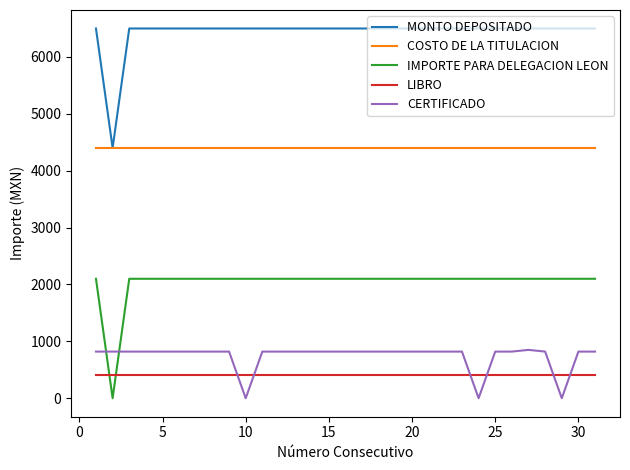

What are all the series names shown in the legend?

MONTO DEPOSITADO, COSTO DE LA TITULACION, IMPORTE PARA DELEGACION LEON, LIBRO, CERTIFICADO